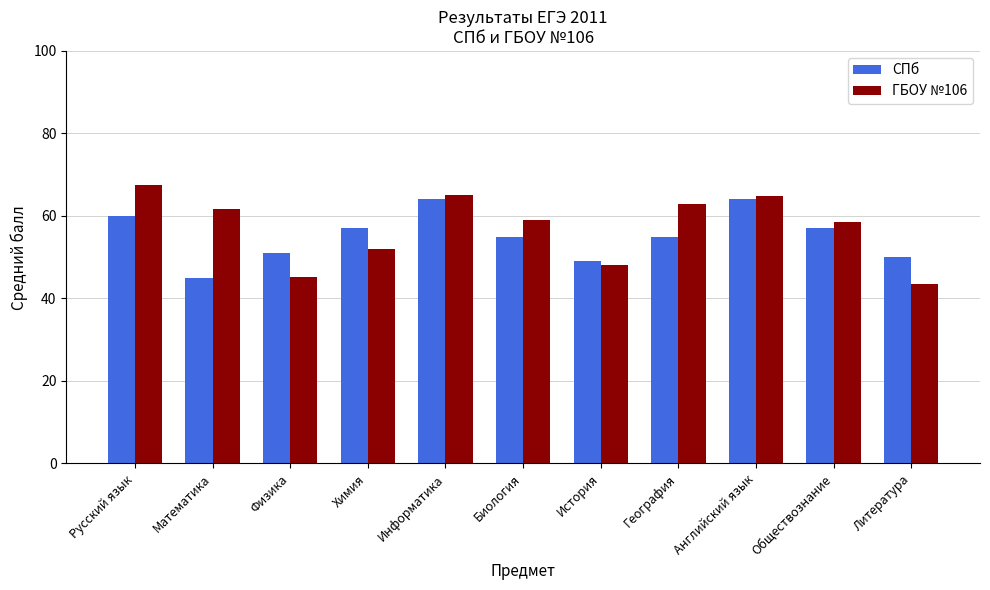

True or false: ГБОУ №106 has a value of 104.7 at Обществознание.

False